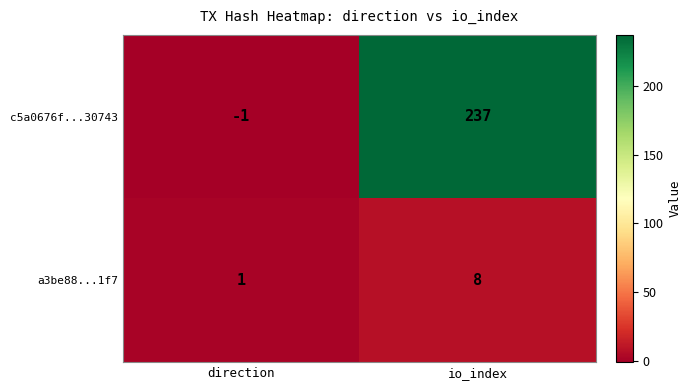

List the series in order of their peak value, highest first.

c5a0676f...30743, a3be88...1f7